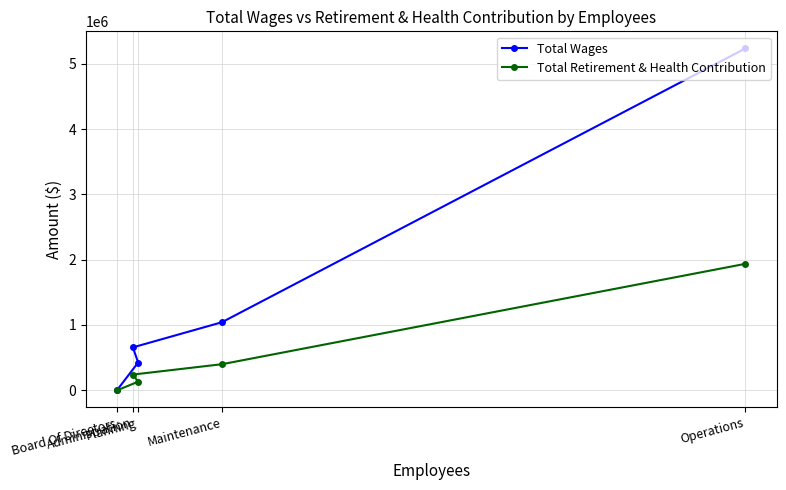

What is the value of the Total Retirement & Health Contribution point at the 2nd from the left?

240336